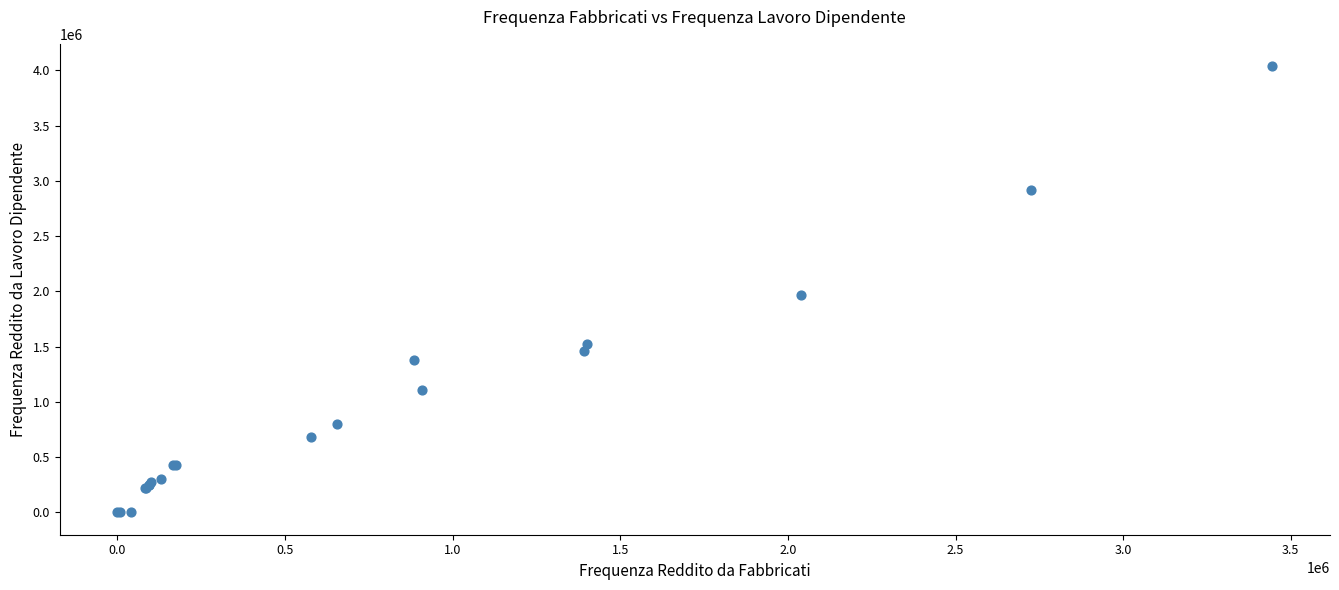

What Y value in the scatter plot is closest to 2018847?

1966010